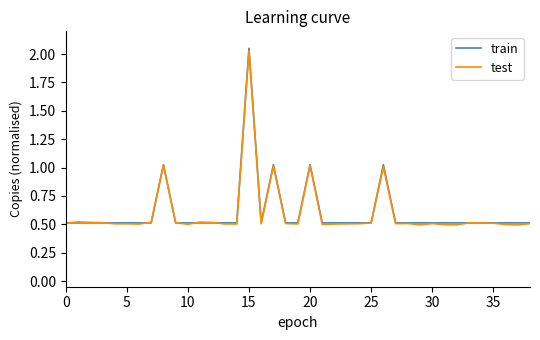

Which series has the widest spread of values?

train